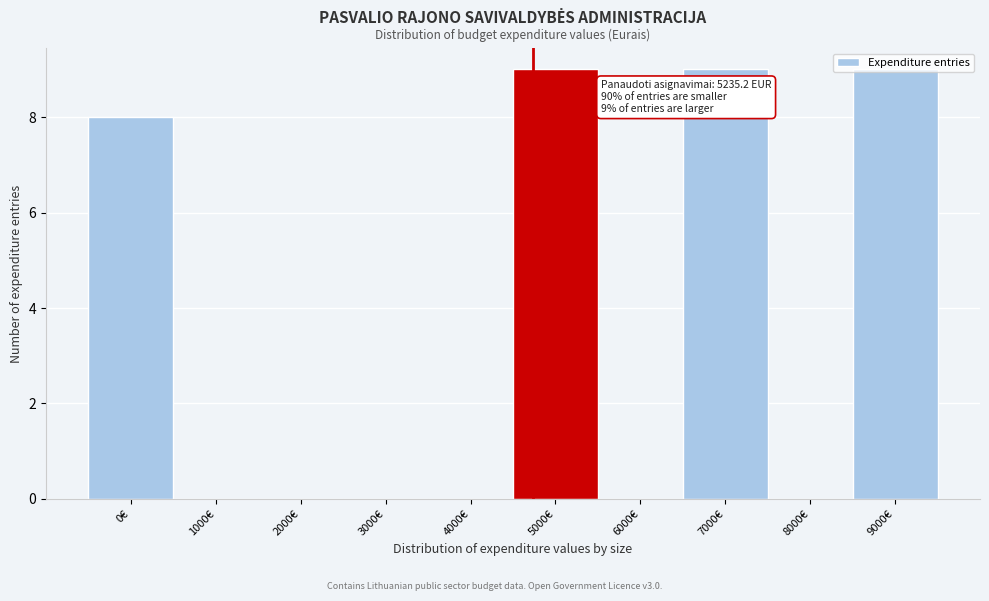

What is the change in value from 0€ to 8000€?

-8